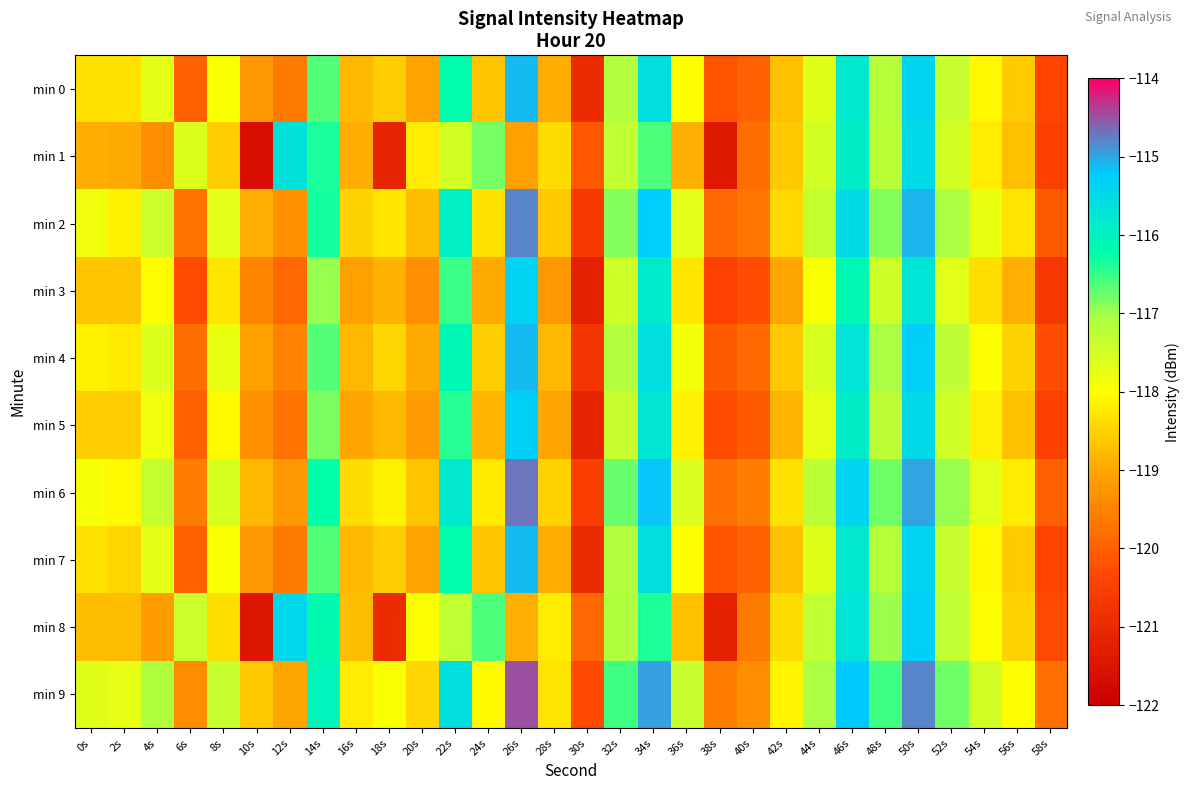

What is the maximum value shown in the chart?

-114.5